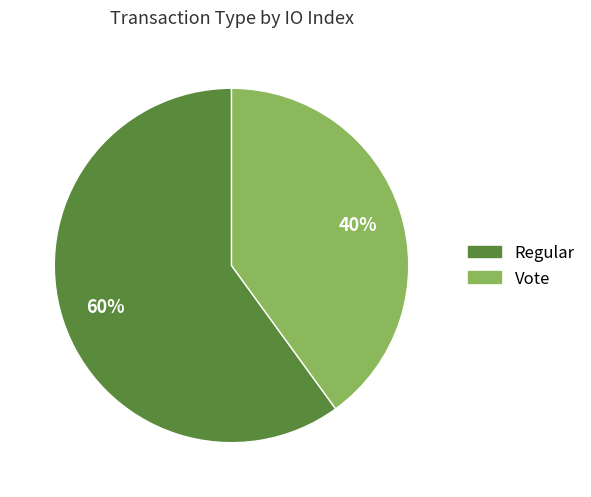

To the nearest percent, what percentage of the pie is Vote?

40%